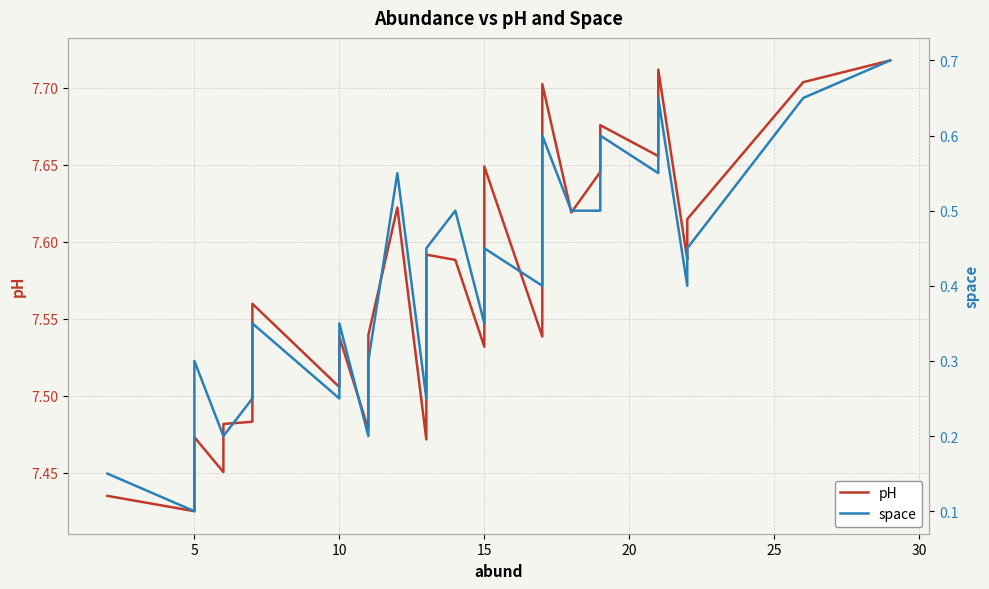

What is the average value of the space series?

0.4